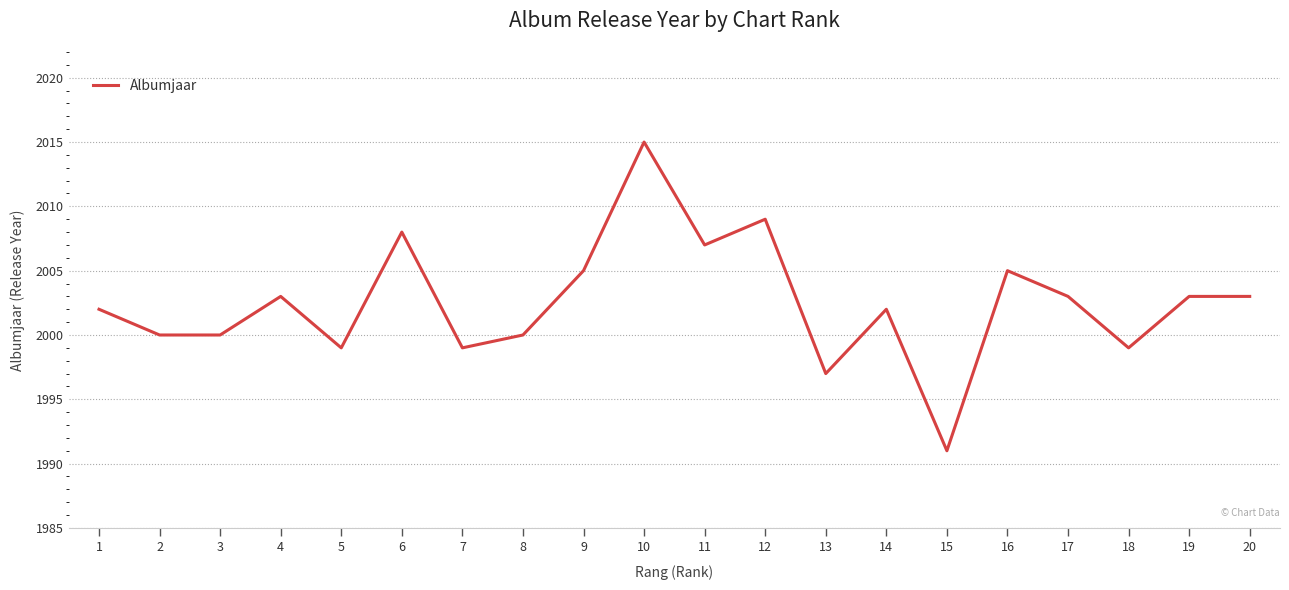

What is the ratio of the value at 5 to the value at 6?

1.0